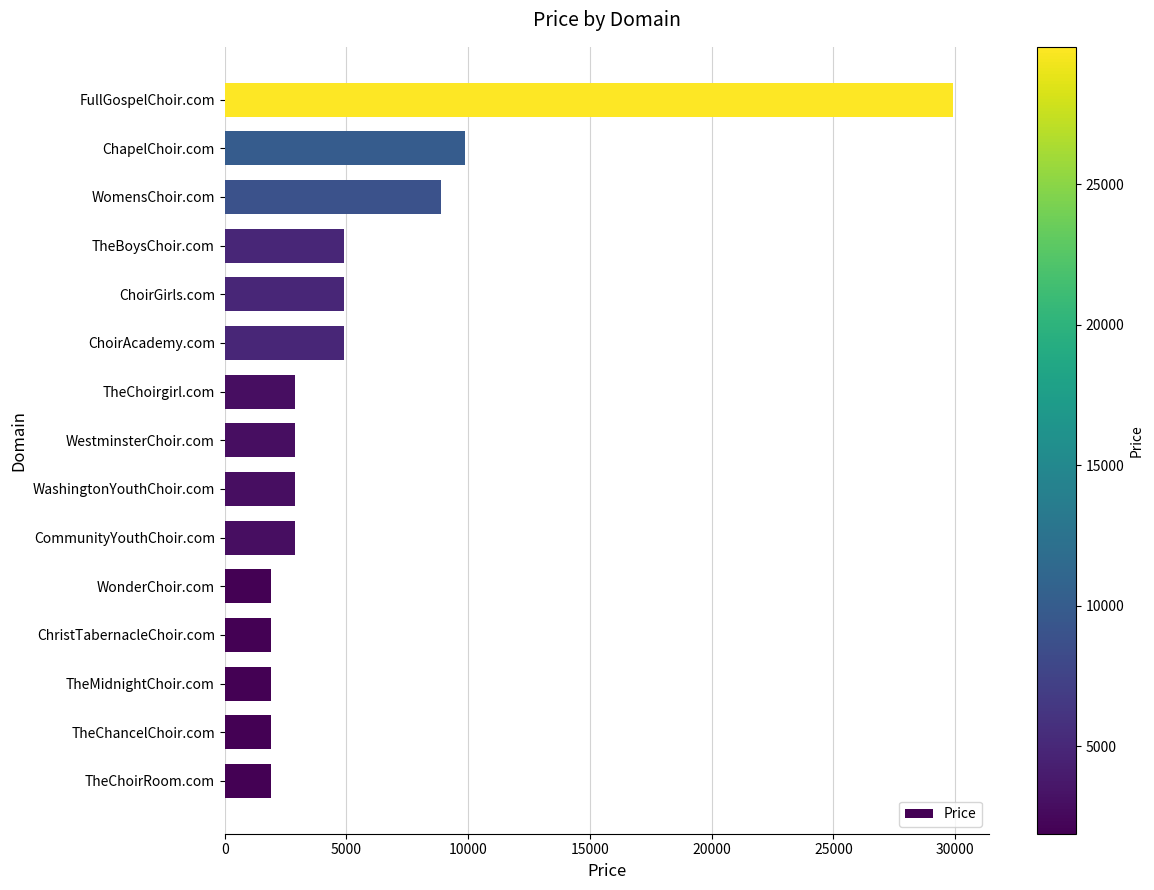

At which label is the value closest to 15888?

ChapelChoir.com